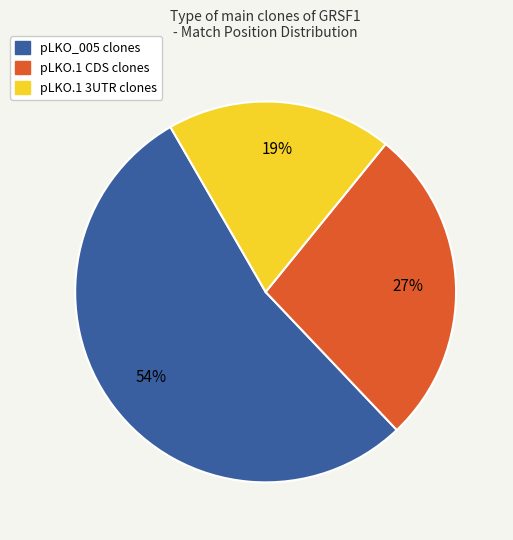

To the nearest percent, what is the difference between the largest and smallest slice percentages?

35%